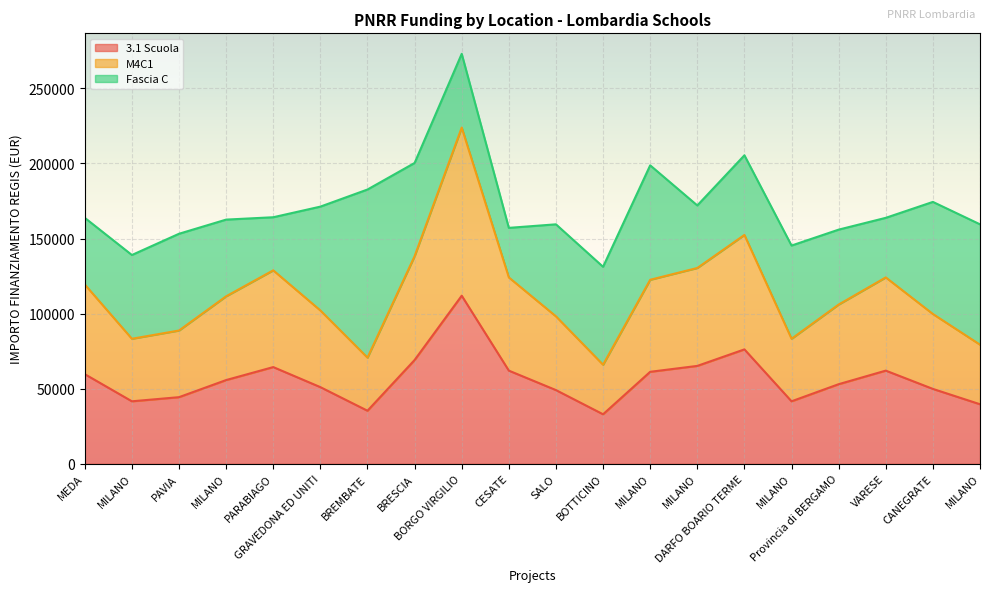

The 3.1 Scuola series shows 61277.4 at MILANO. True or false?

True